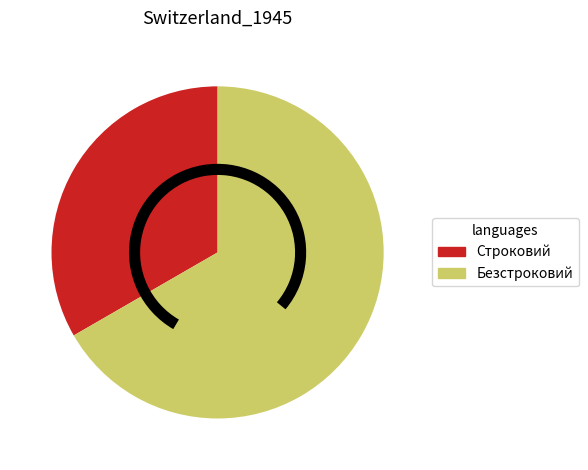

Between Строковий and Безстроковий, which is larger?

Безстроковий